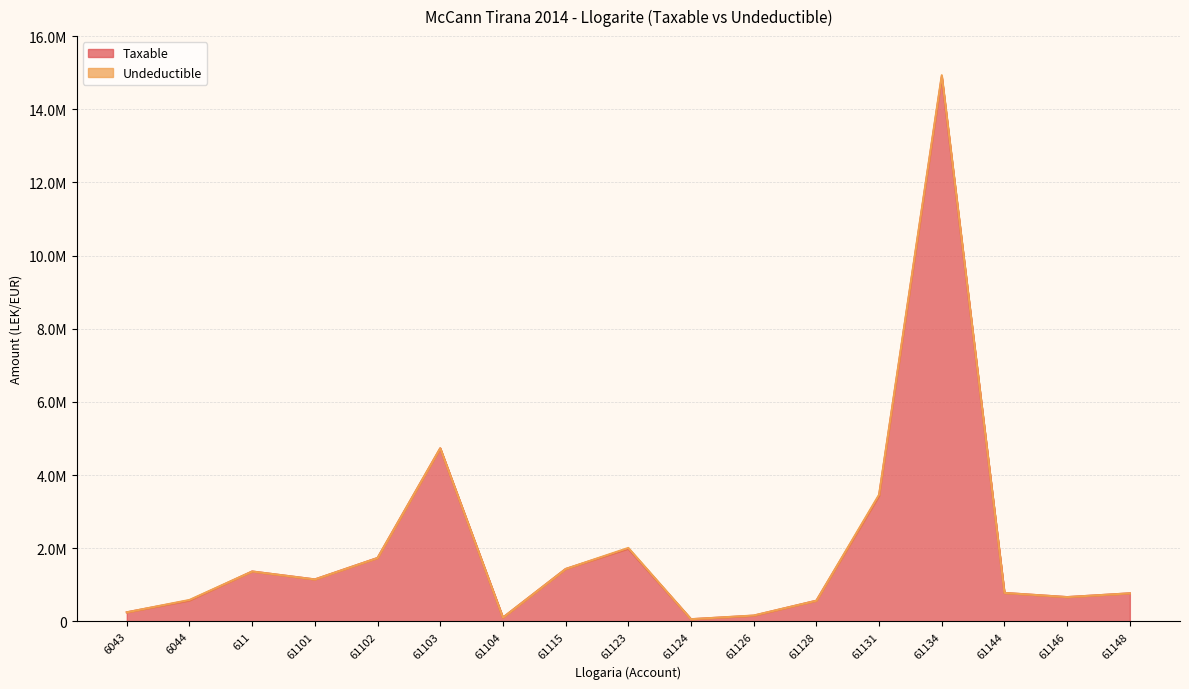

Rank the categories by value from highest to lowest.

61134, 61103, 61131, 61123, 61102, 61115, 611, 61101, 61144, 61148, 61146, 6044, 61128, 6043, 61126, 61104, 61124